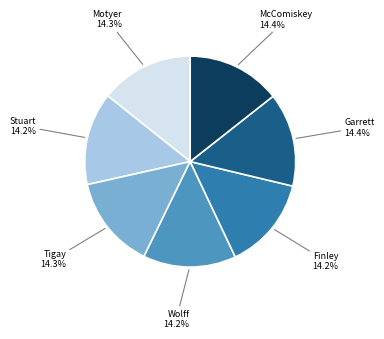

How many slices are in this pie chart?

7